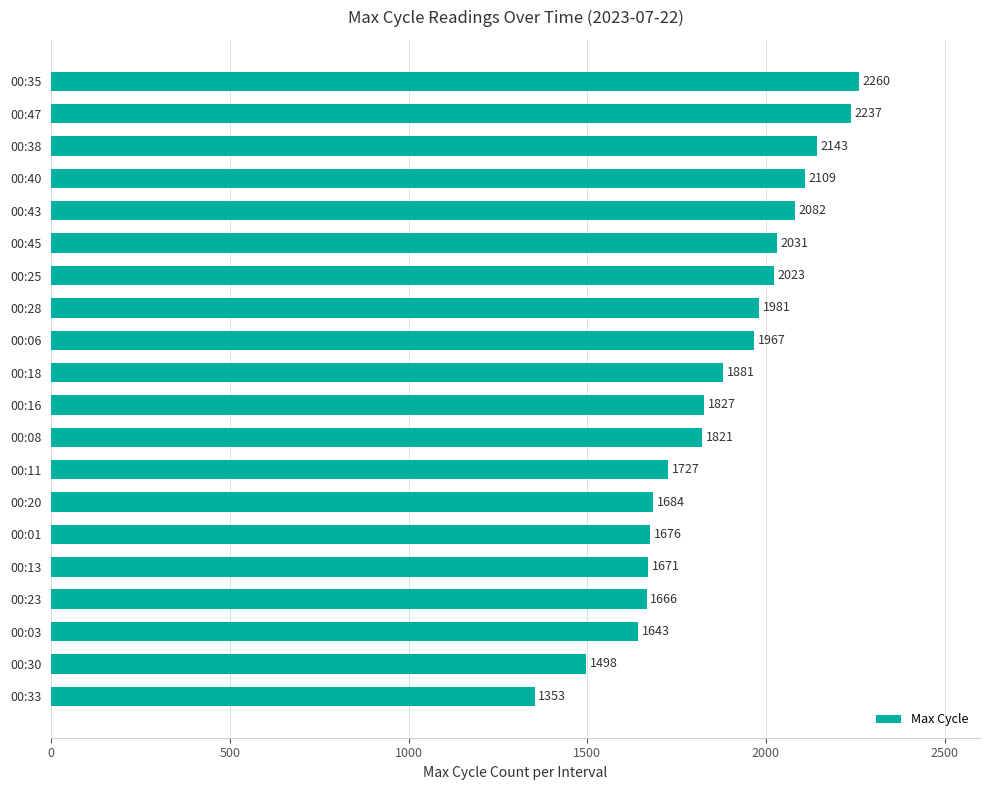

Are the bars grouped side by side (vs. stacked)?

No